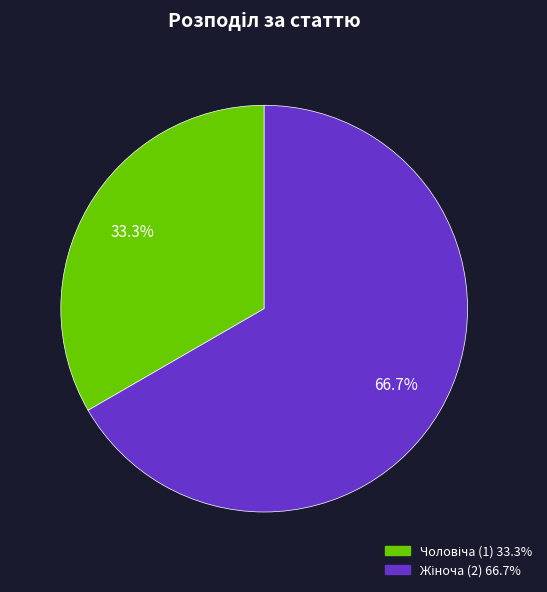

Does any single category account for the majority?

Yes